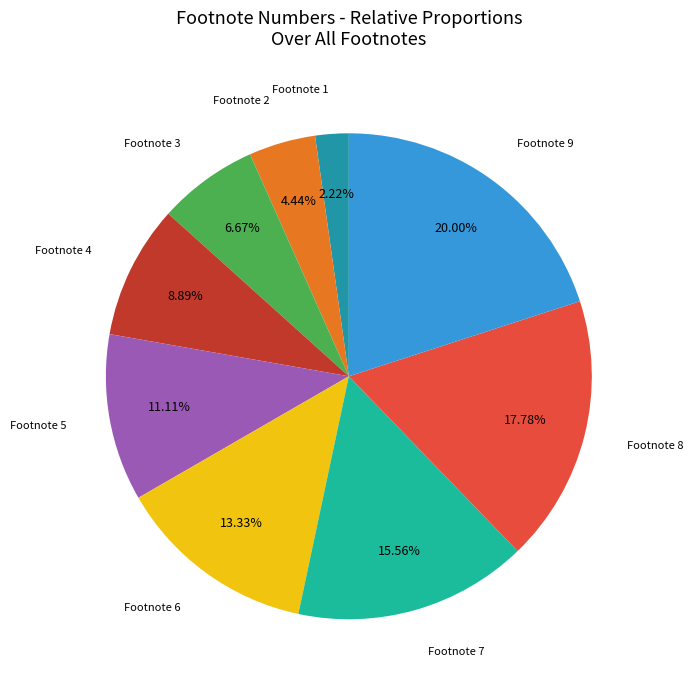

Rank the categories by value from lowest to highest.

Footnote 1, Footnote 2, Footnote 3, Footnote 4, Footnote 5, Footnote 6, Footnote 7, Footnote 8, Footnote 9